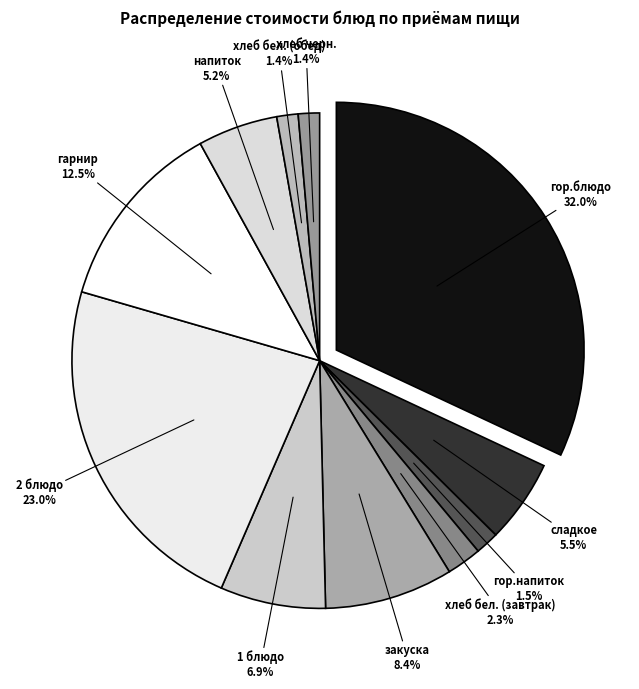

Does any single category account for the majority?

No